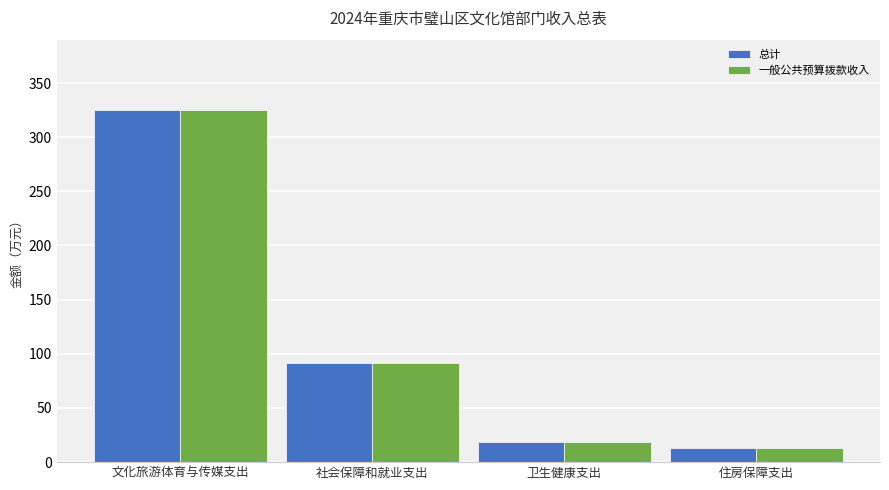

What is the difference between the second highest and second lowest values in the 一般公共预算拨款收入 series?

73.5